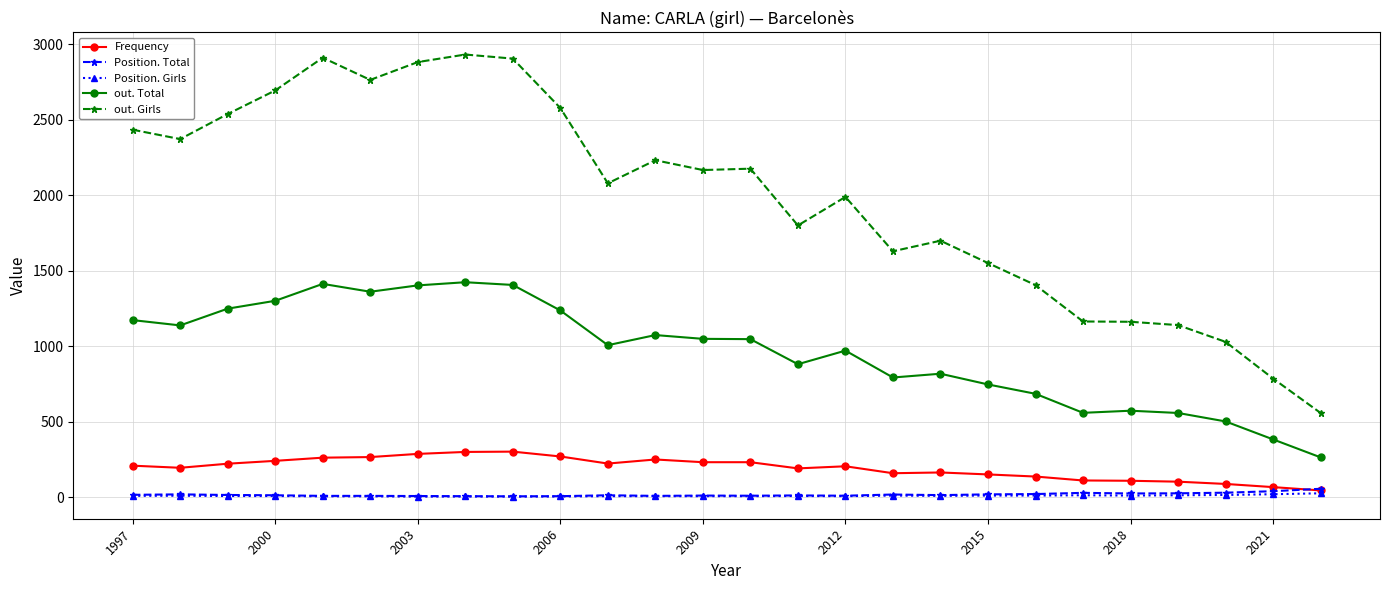

What is the maximum value for out. Girls?

2931